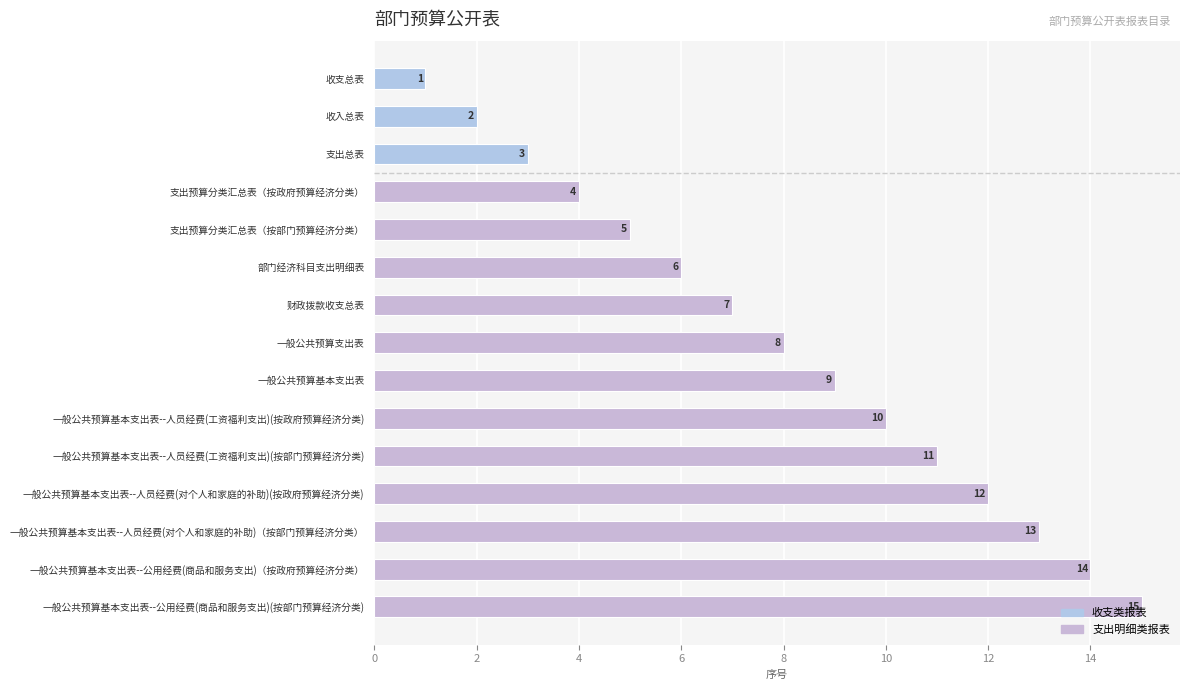

Which label corresponds to the largest value in the chart?

一般公共预算基本支出表--公用经费(商品和服务支出)(按部门预算经济分类)